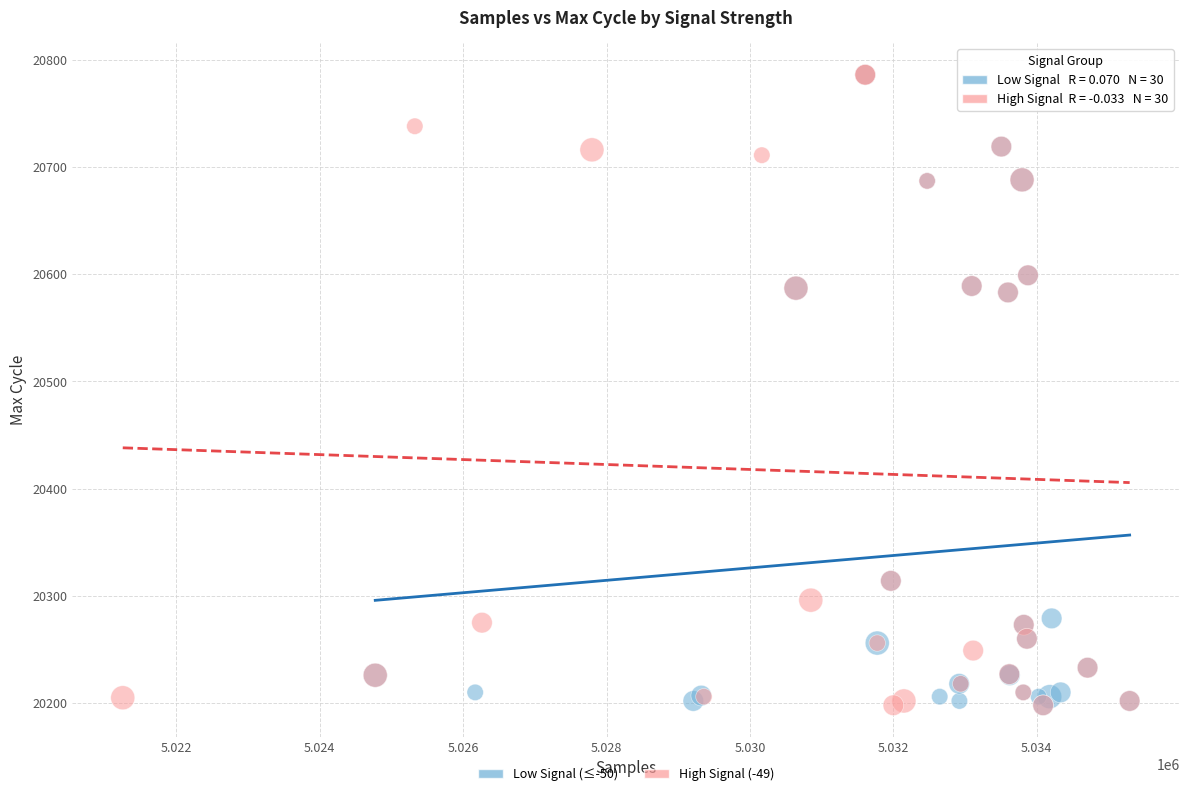

What are all the series names shown in the legend?

Low Signal (≤-50), High Signal (-49)